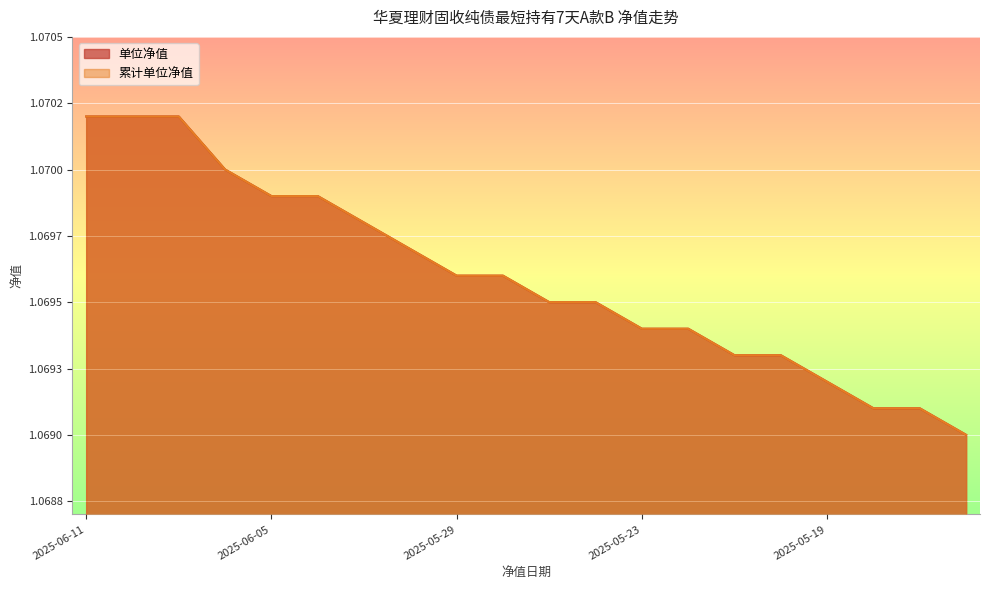

At which label does 累计单位净值 reach its peak?

2025-06-11